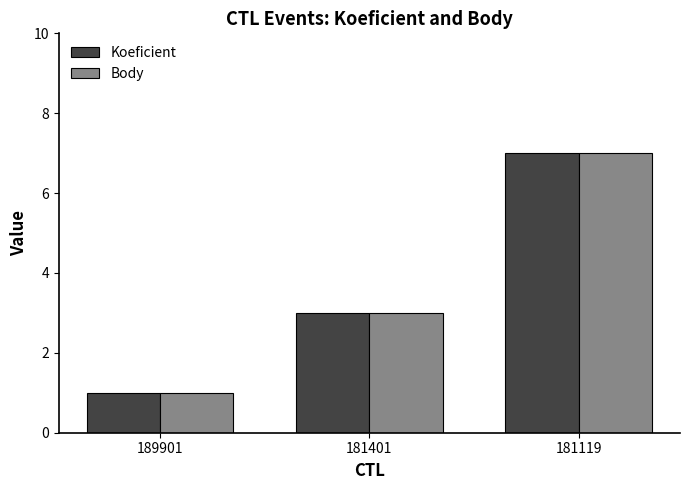

Count the Body values in the range 1 to 7.

3